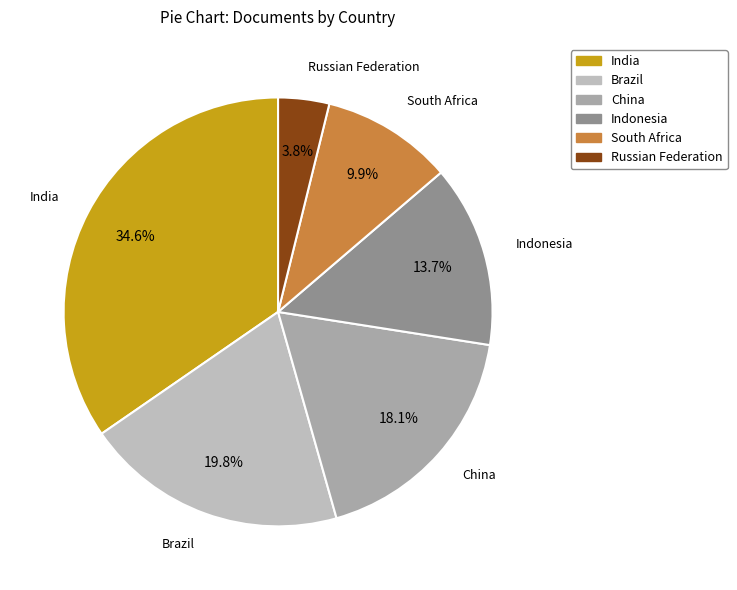

Is there any slice that represents more than half of the pie?

No